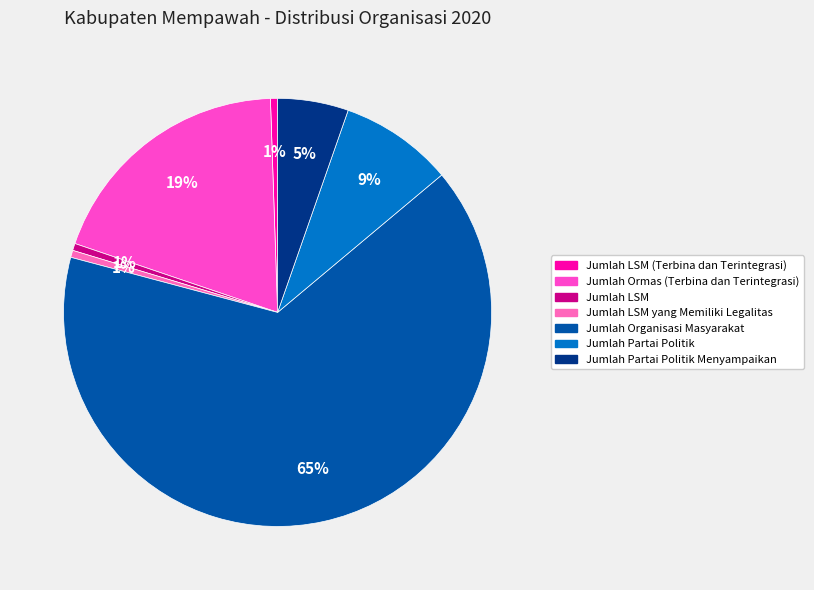

To the nearest percent, what is the combined percentage of Jumlah Partai Politik Menyampaikan and Jumlah LSM (Terbina dan Terintegrasi)?

6%